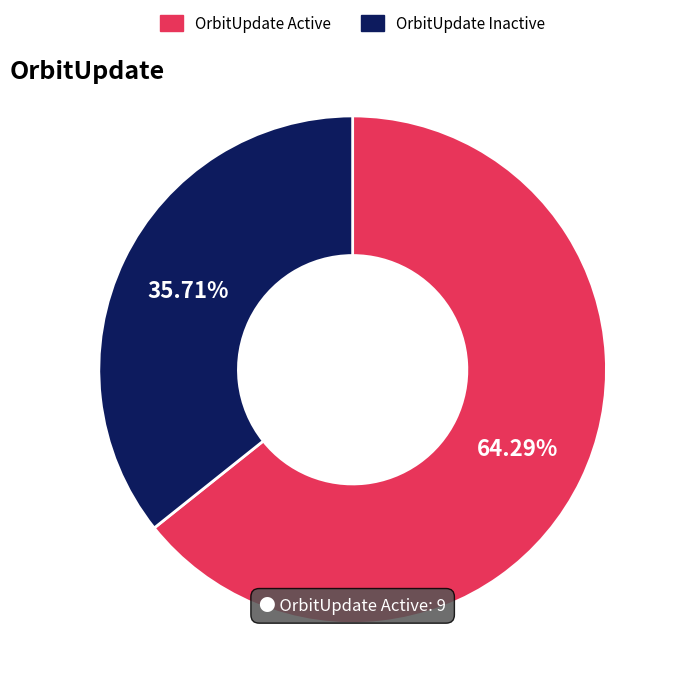

Rank the categories by value from lowest to highest.

OrbitUpdate Inactive, OrbitUpdate Active